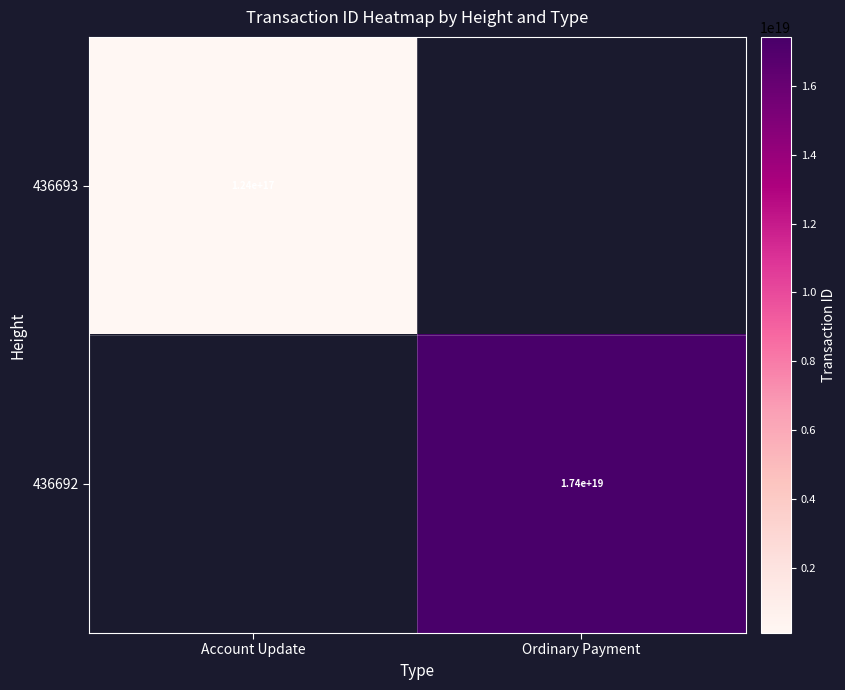

At which category does the chart reach its peak across all series?

Ordinary Payment